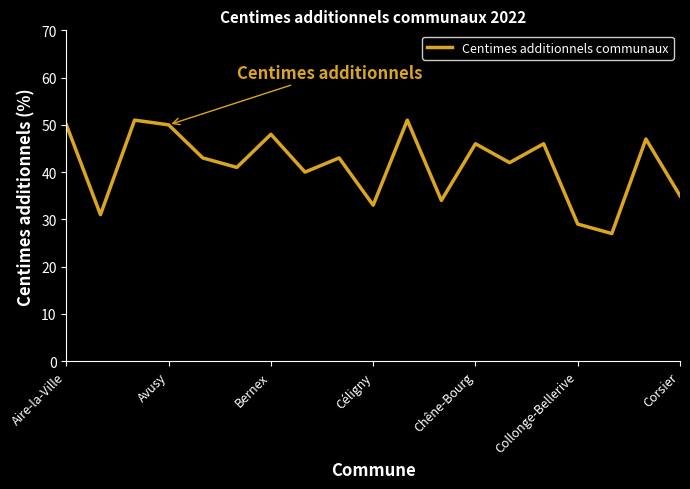

True or false: there are more than 2 points higher than both neighbors.

True